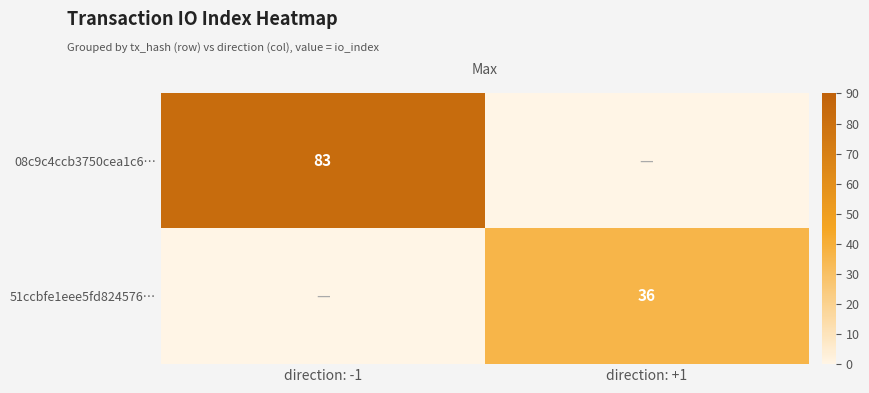

List the series in order of their overall mean, highest first.

08c9c4ccb3750cea1c6…, 51ccbfe1eee5fd824576…